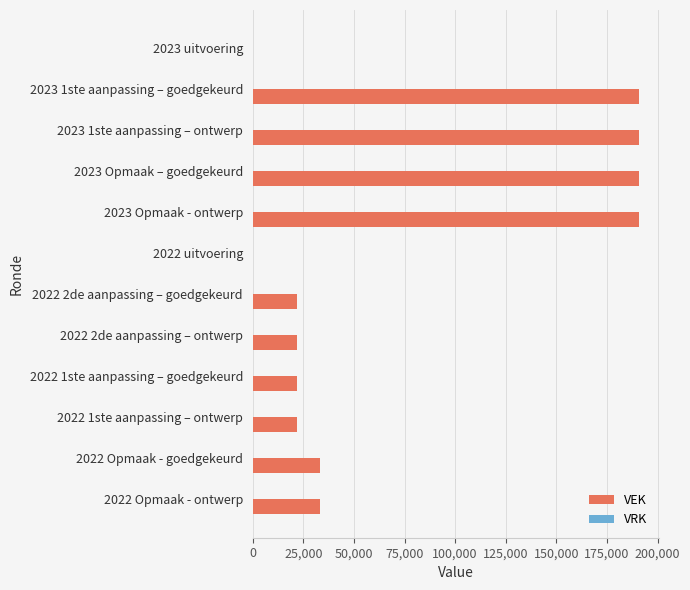

What is the change in value from 2023 1ste aanpassing – goedgekeurd to 2022 2de aanpassing – ontwerp?

-169000